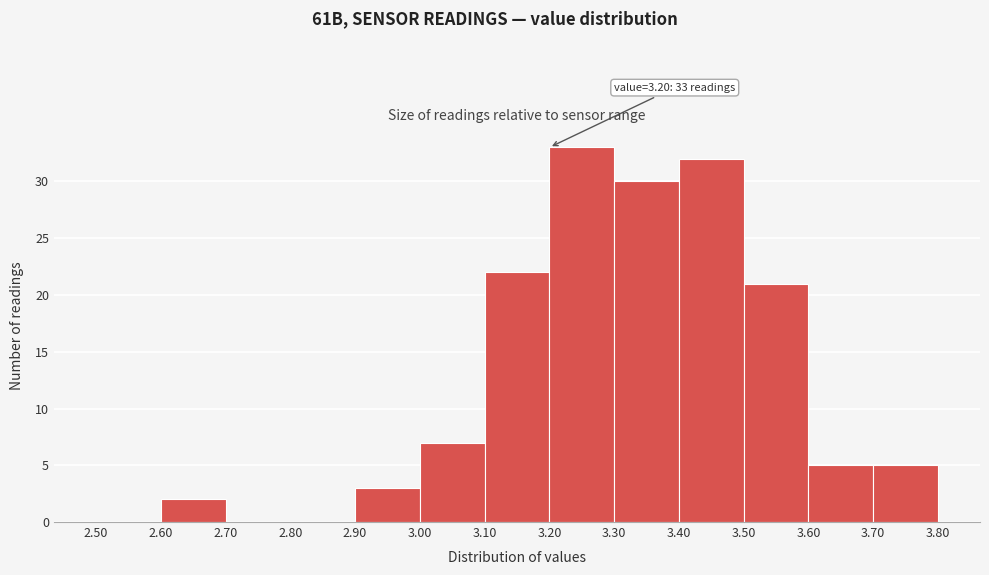

Which range on the x-axis has the tallest bar?

3.20 to 3.30